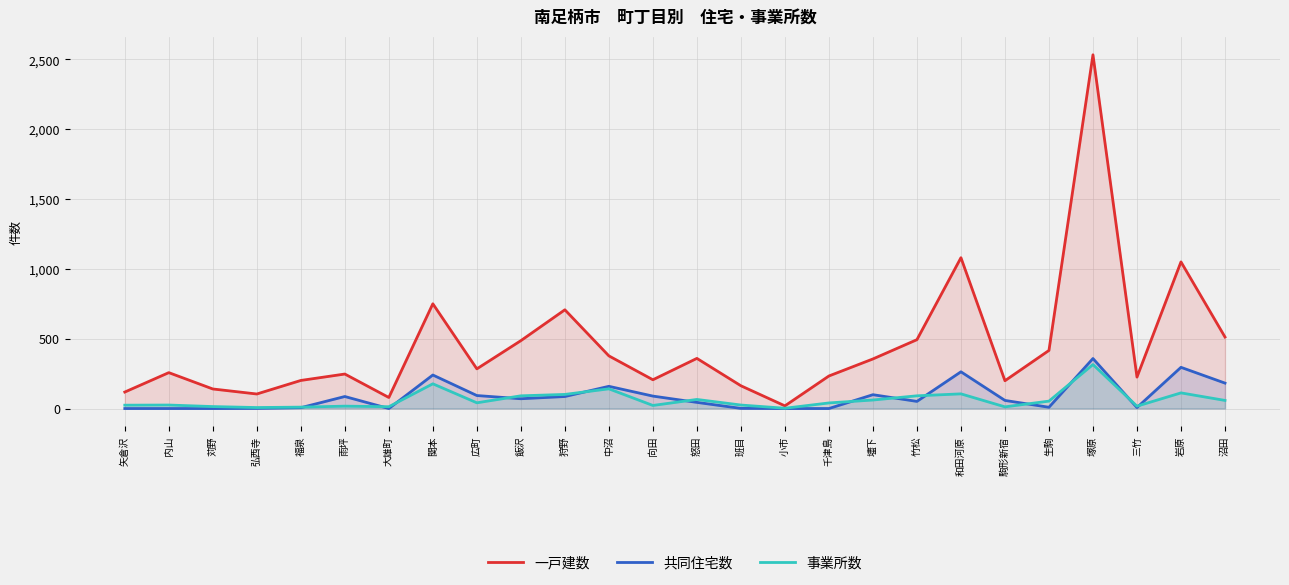

The 事業所数 series shows 160 at 竹松. True or false?

False